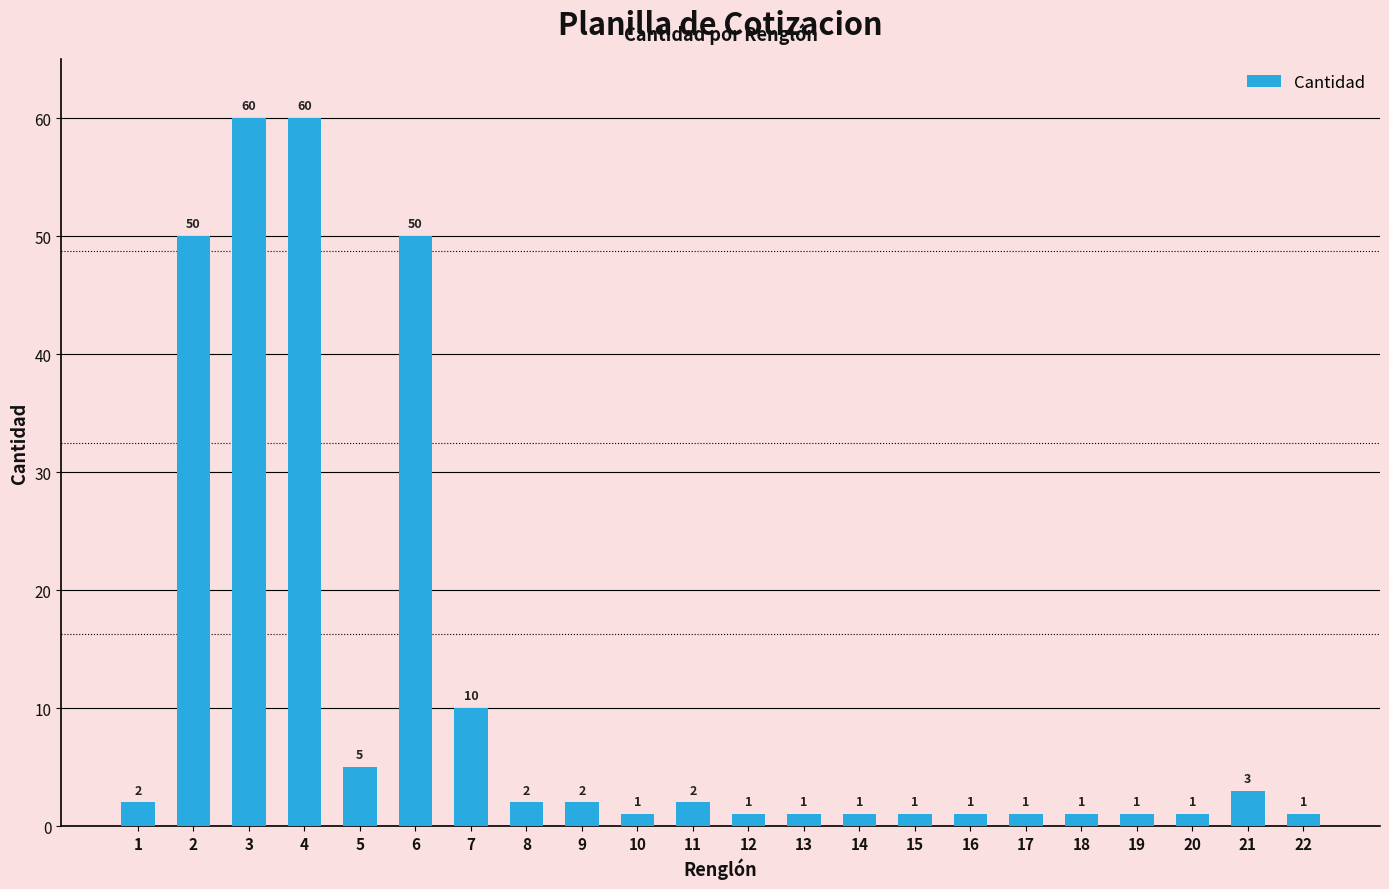

What is the greatest value displayed?

60